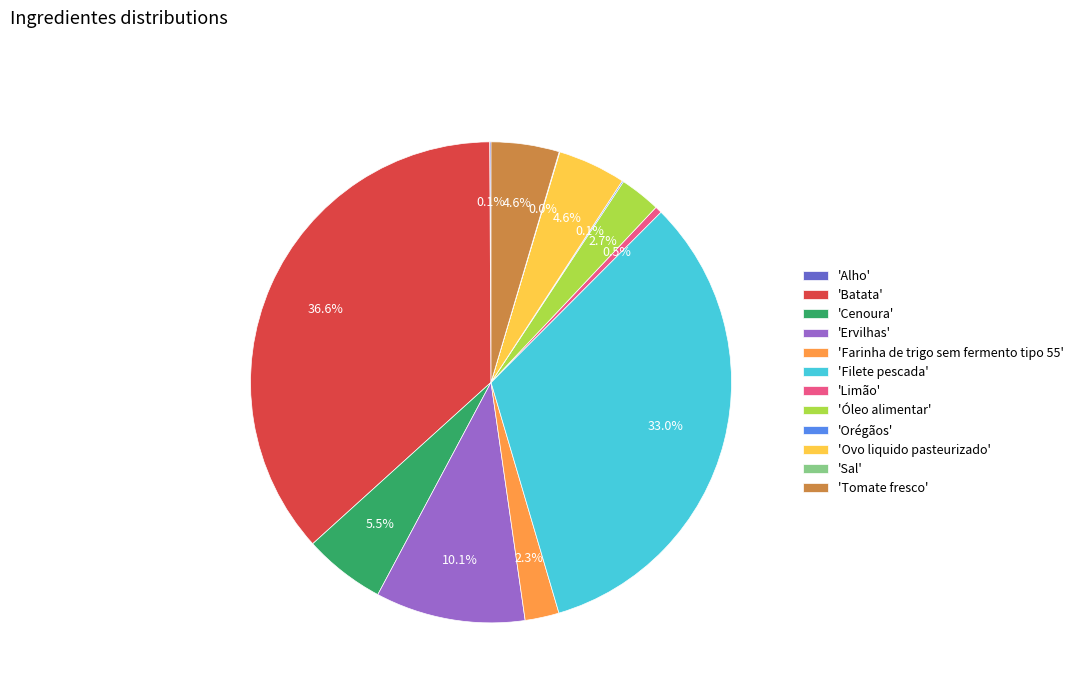

What is the ratio of the value at 'Cenoura' to the value at 'Ervilhas'?

0.5